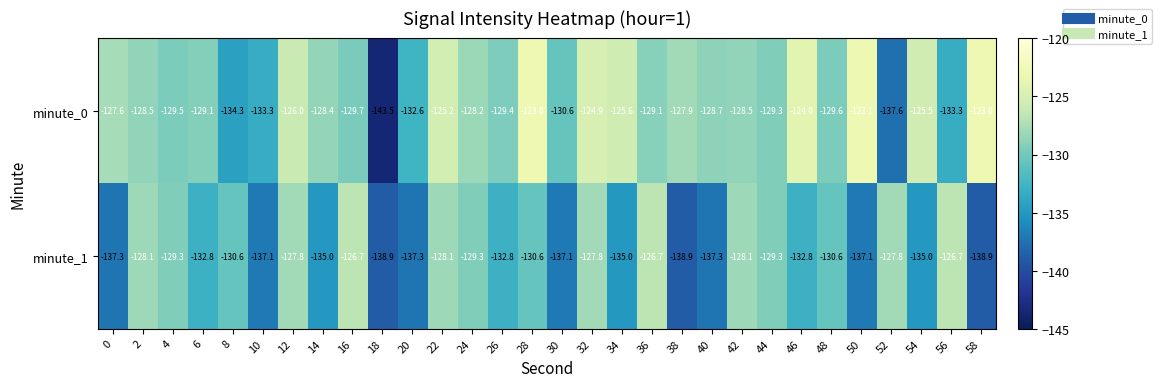

What is the sum of the minute_1 values at 2 and 18?

-267.0